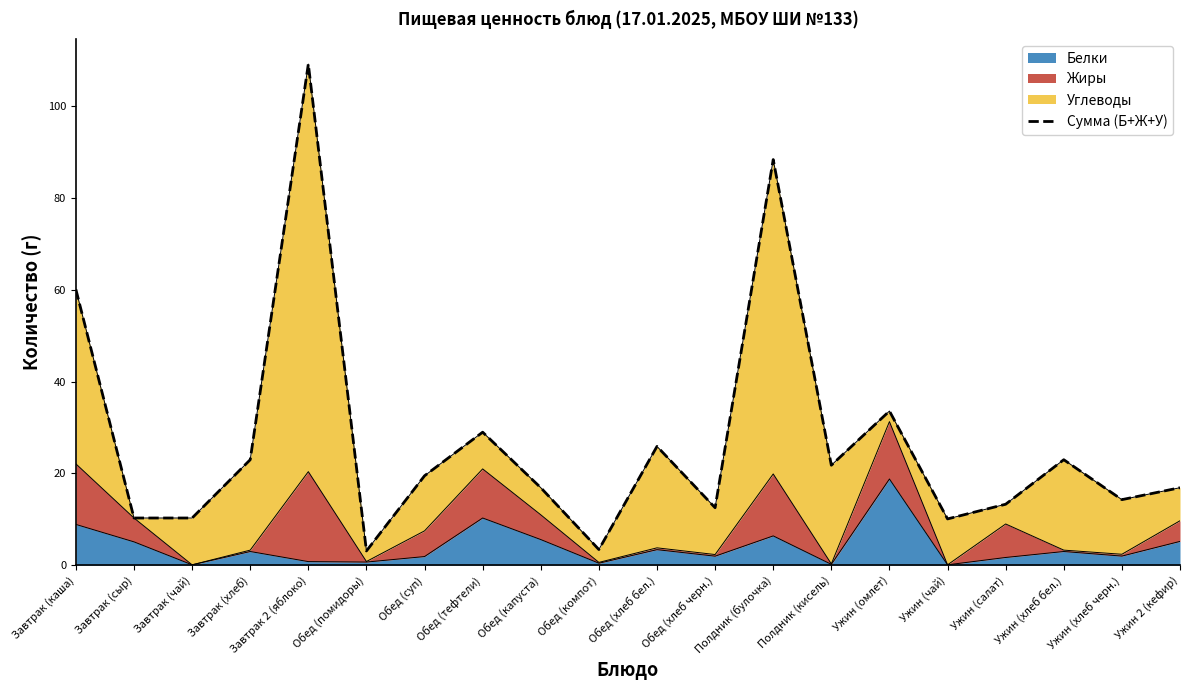

What position from the left is Ужин (салат)?

17